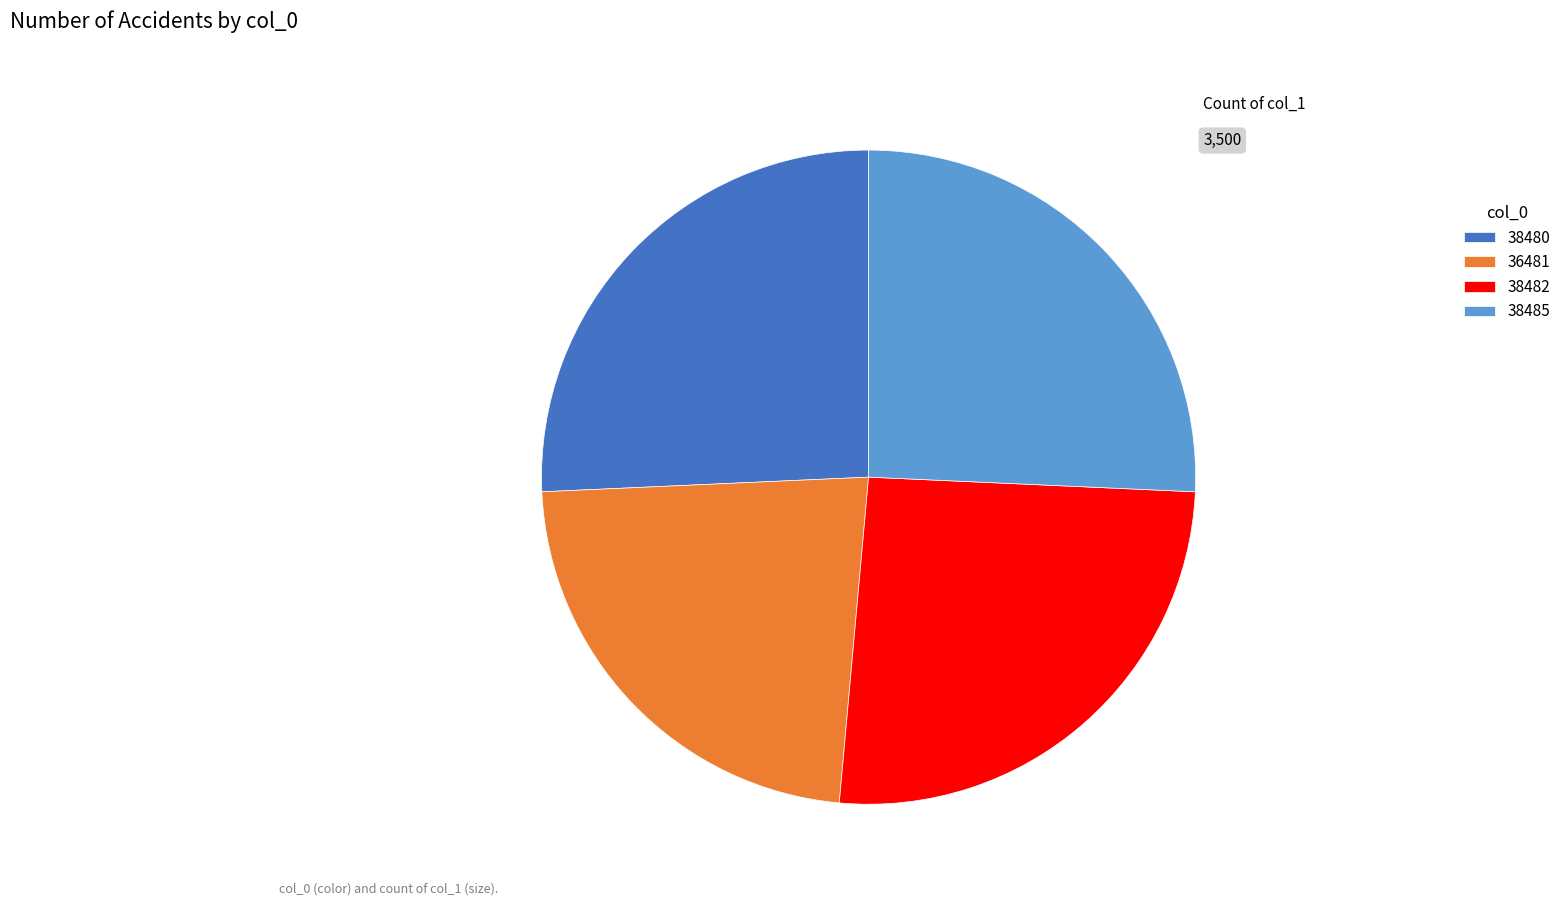

Do 38482 and 36481 together represent more than half of the pie?

No